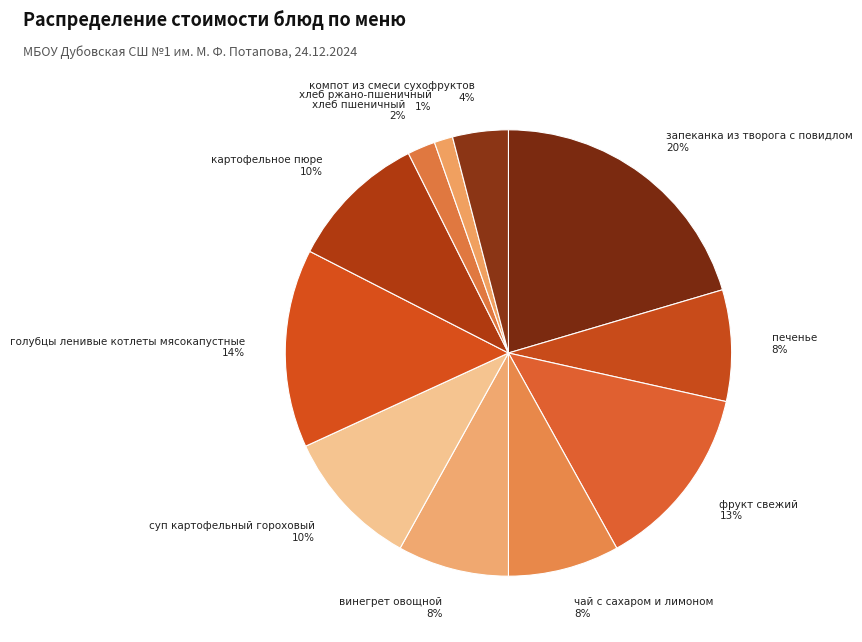

How many segments does this pie chart have?

11